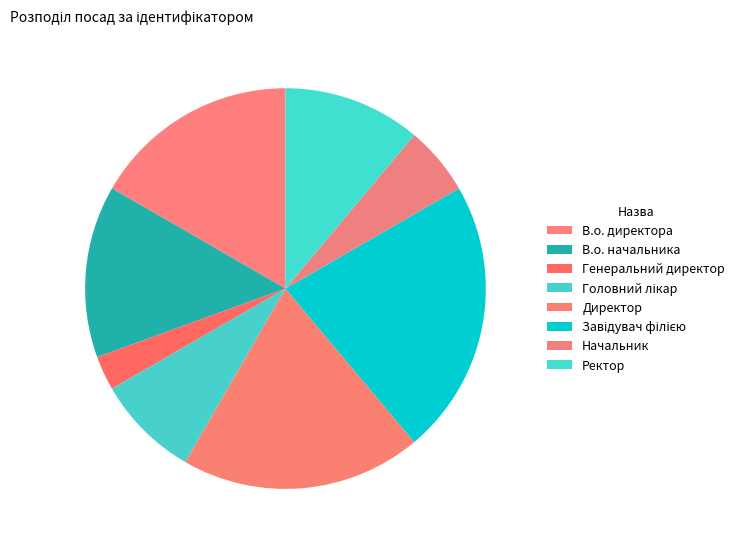

Between Завідувач філією and Головний лікар, which is larger?

Завідувач філією